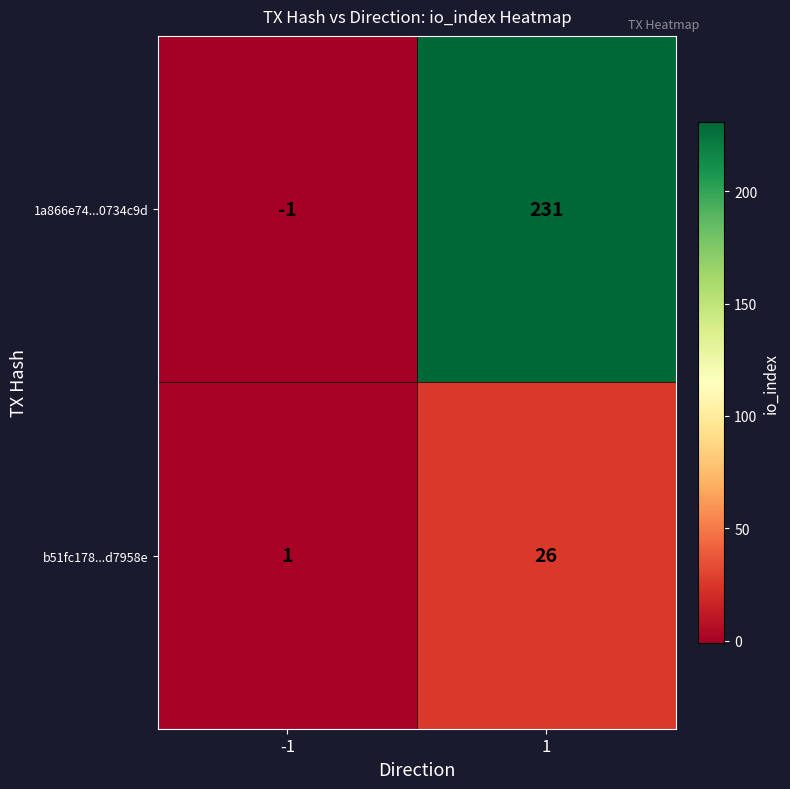

What is the average value of the b51fc178...d7958e series?

14